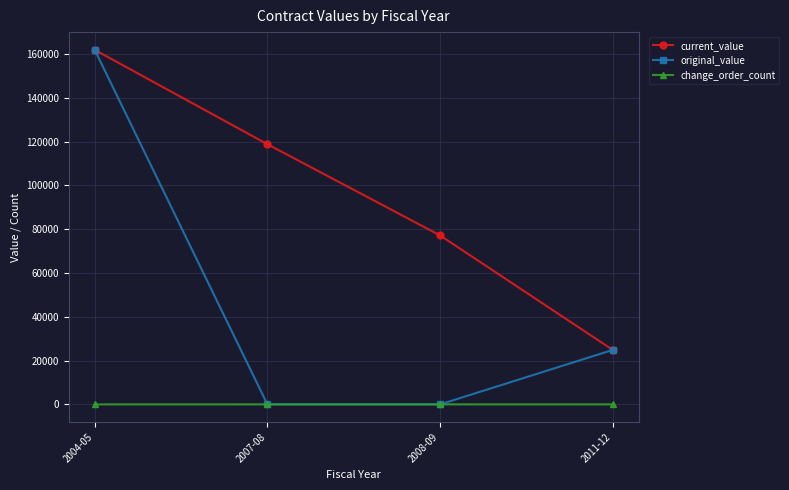

What is the difference between the highest and lowest values at 2004-05?

161855.0